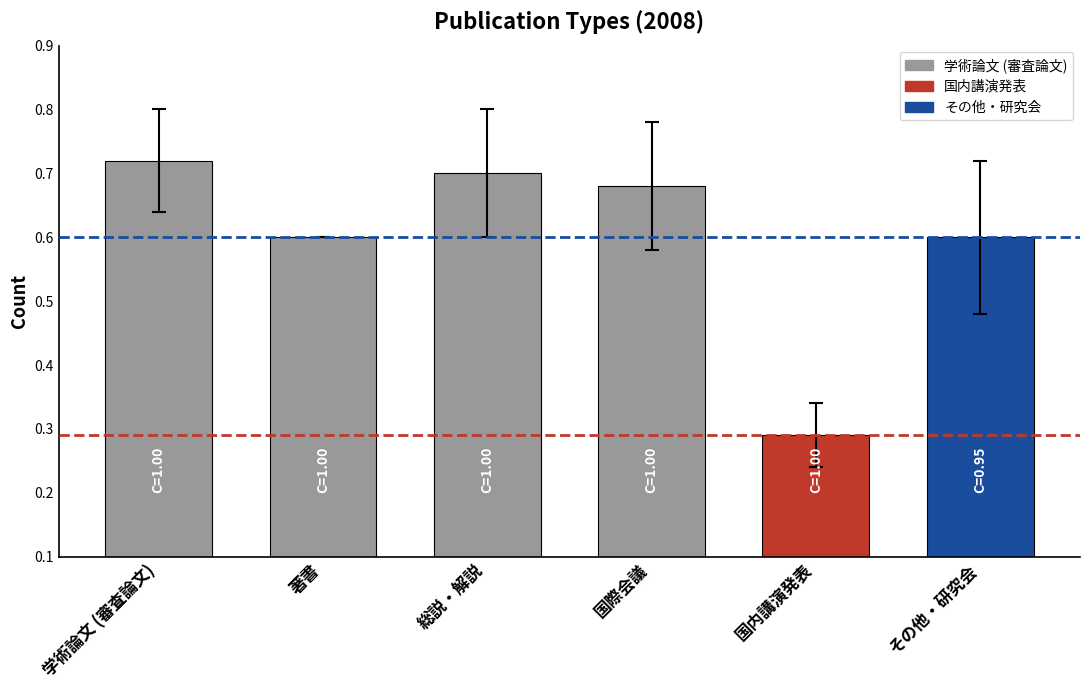

True or false: the data shows 1.2 at 総説・解説.

False